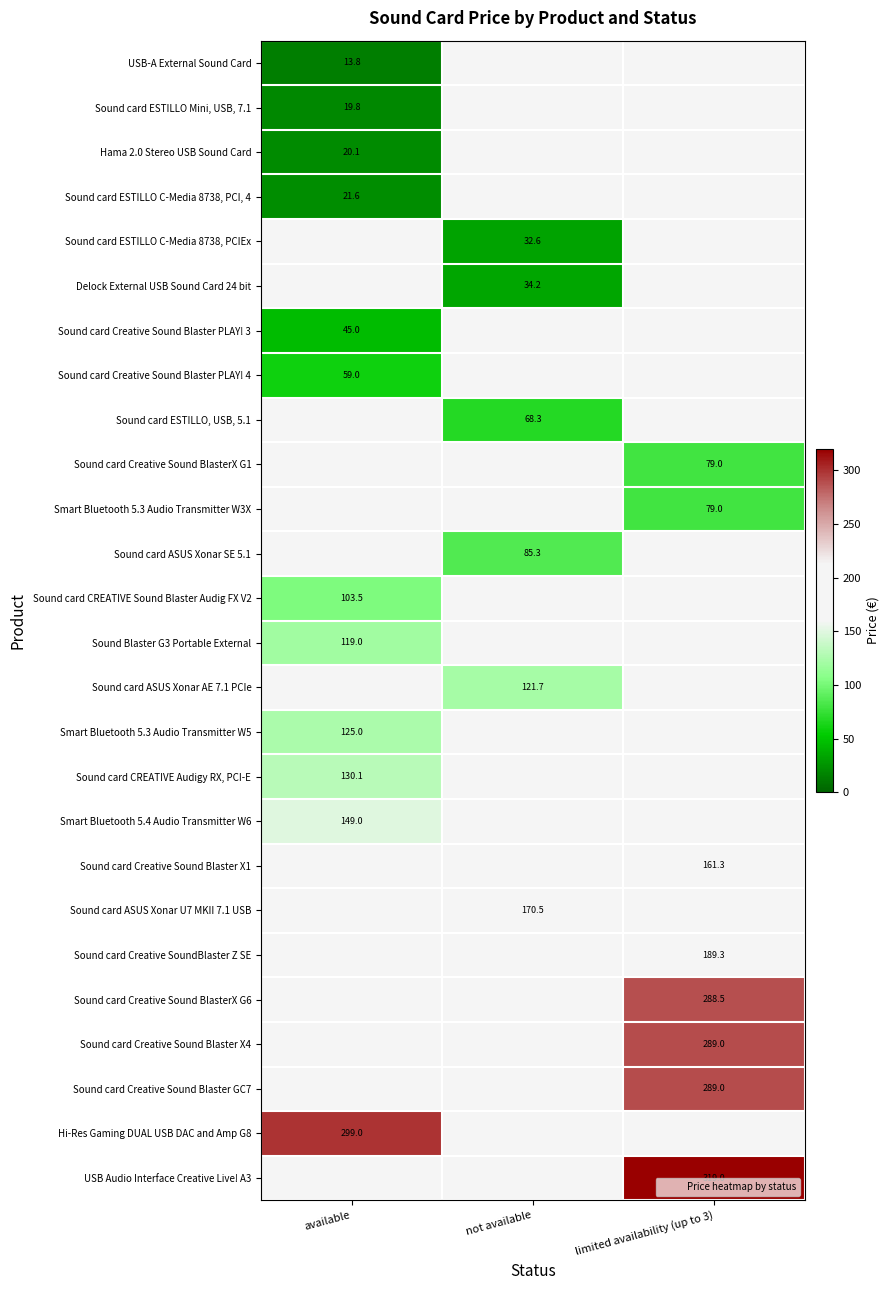

Between available and not available, which is larger?

not available